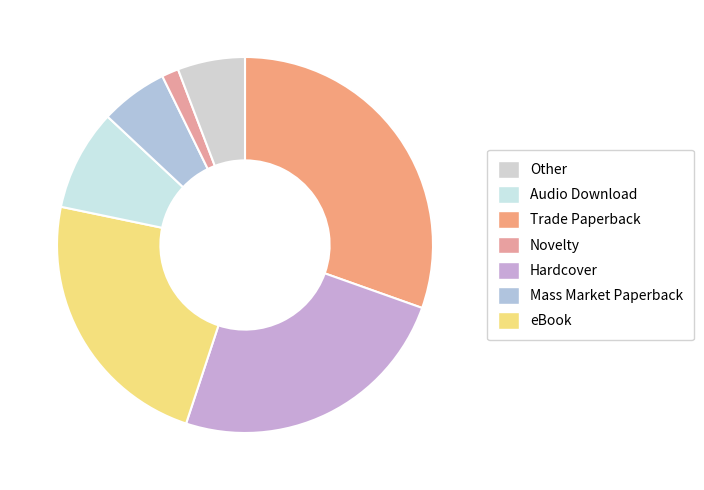

Rank the categories by value from lowest to highest.

Novelty, Mass Market Paperback, Other, Audio Download, eBook, Hardcover, Trade Paperback